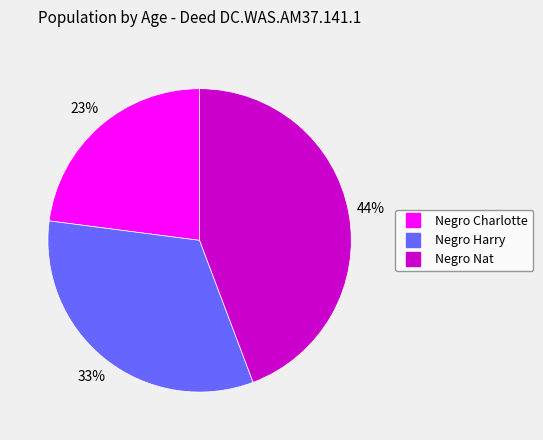

What is the ratio of the value at Negro Charlotte to the value at Negro Nat?

0.5